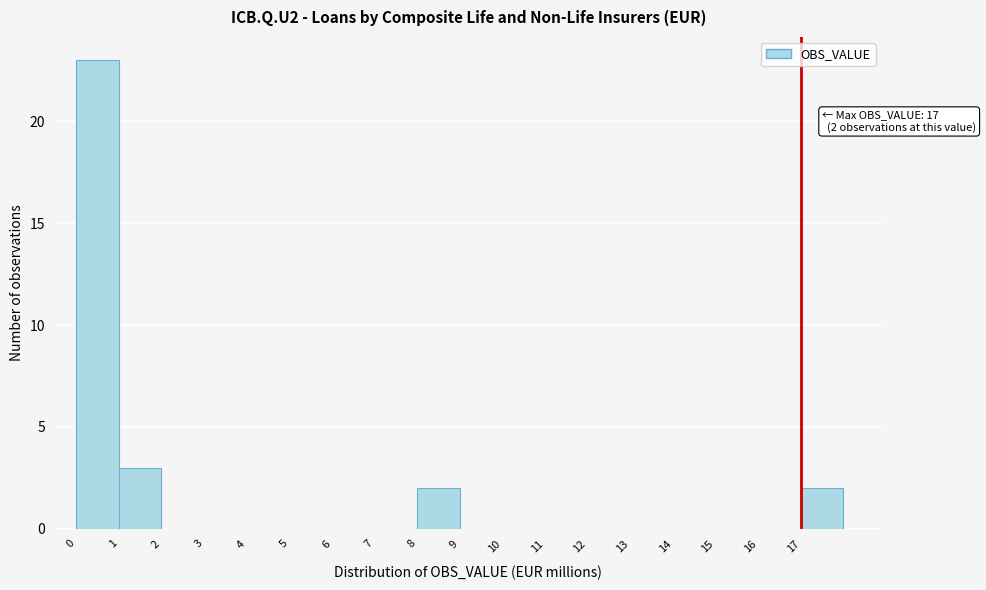

Which range on the x-axis has the tallest bar?

0 to 1